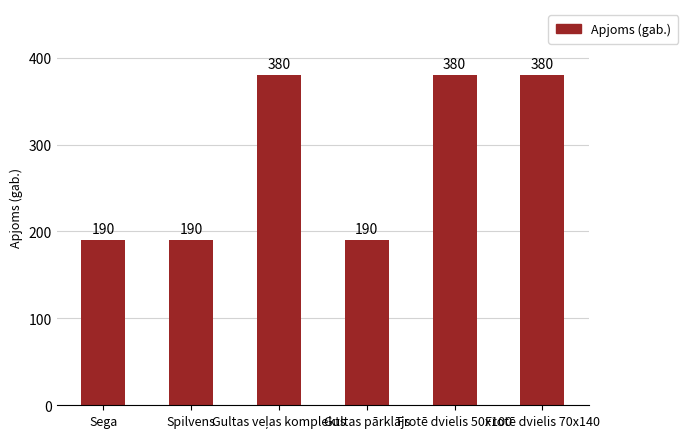

What is the value of the 1st bar from the left?

190